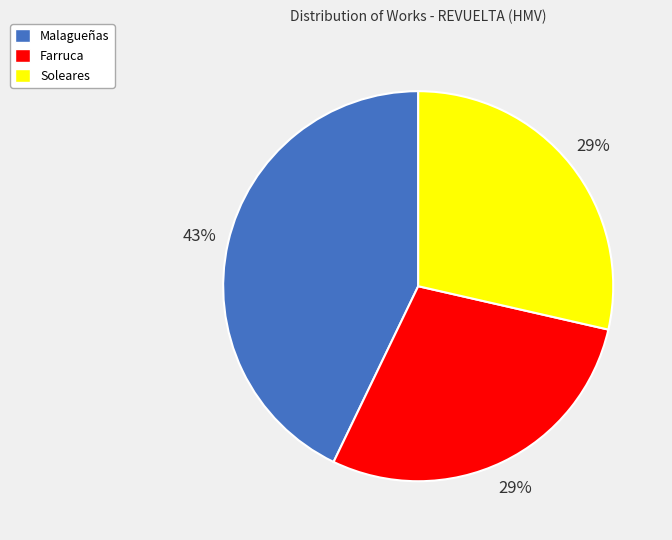

Count the number of slices in the pie.

3